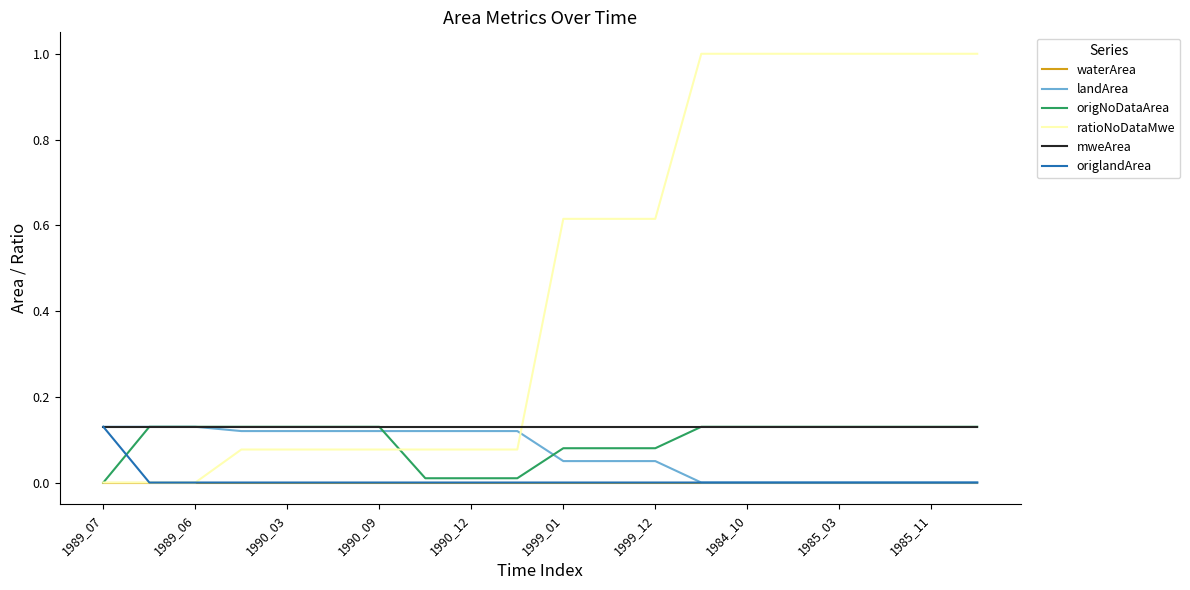

Which series has the widest spread of values?

ratioNoDataMwe